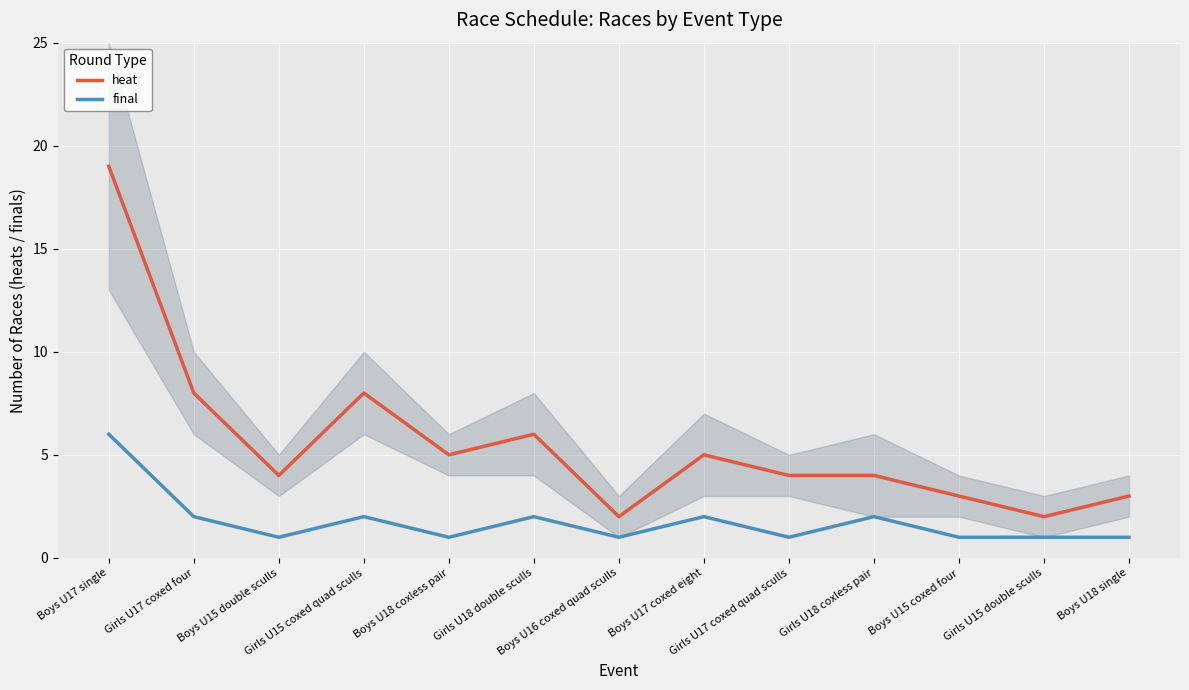

What is the difference between the highest and lowest values at Boys U17 coxed eight?

3